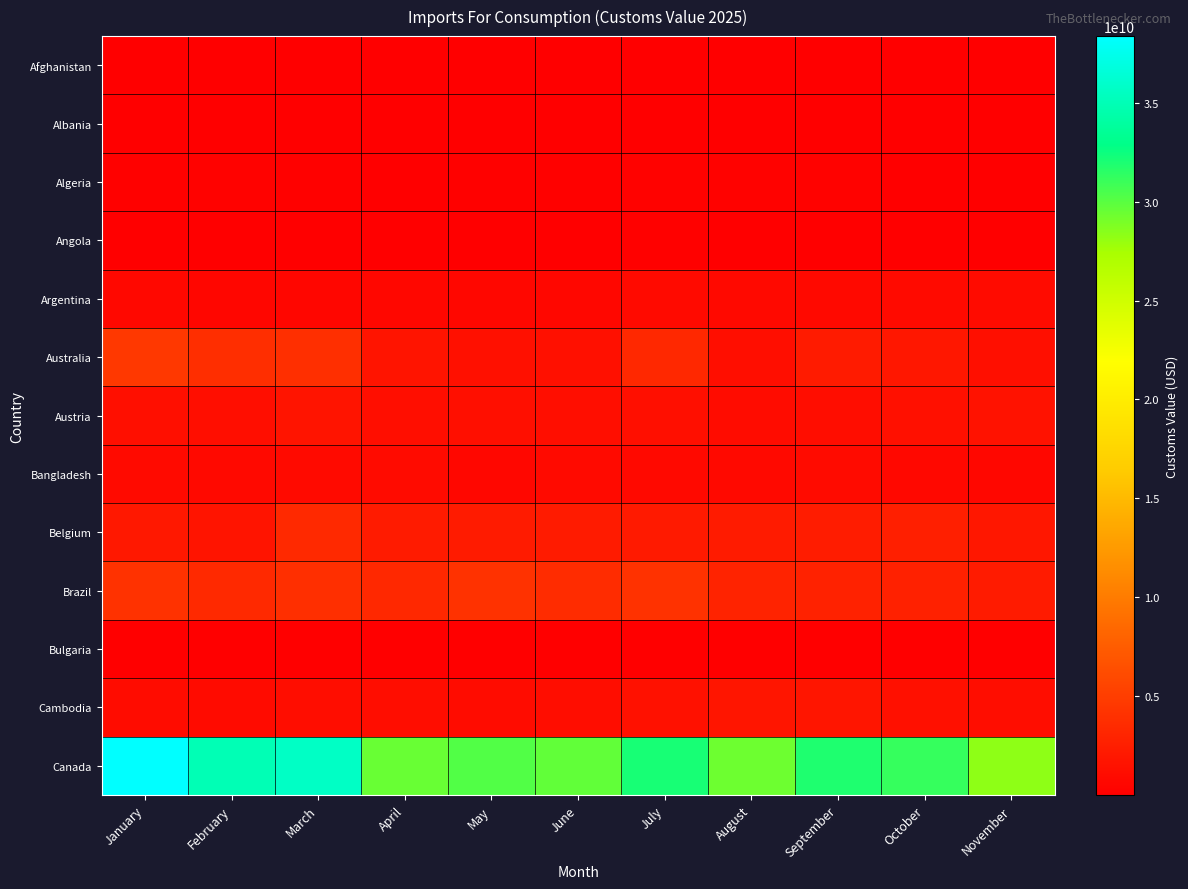

At which category does the chart reach its minimum across all series?

August